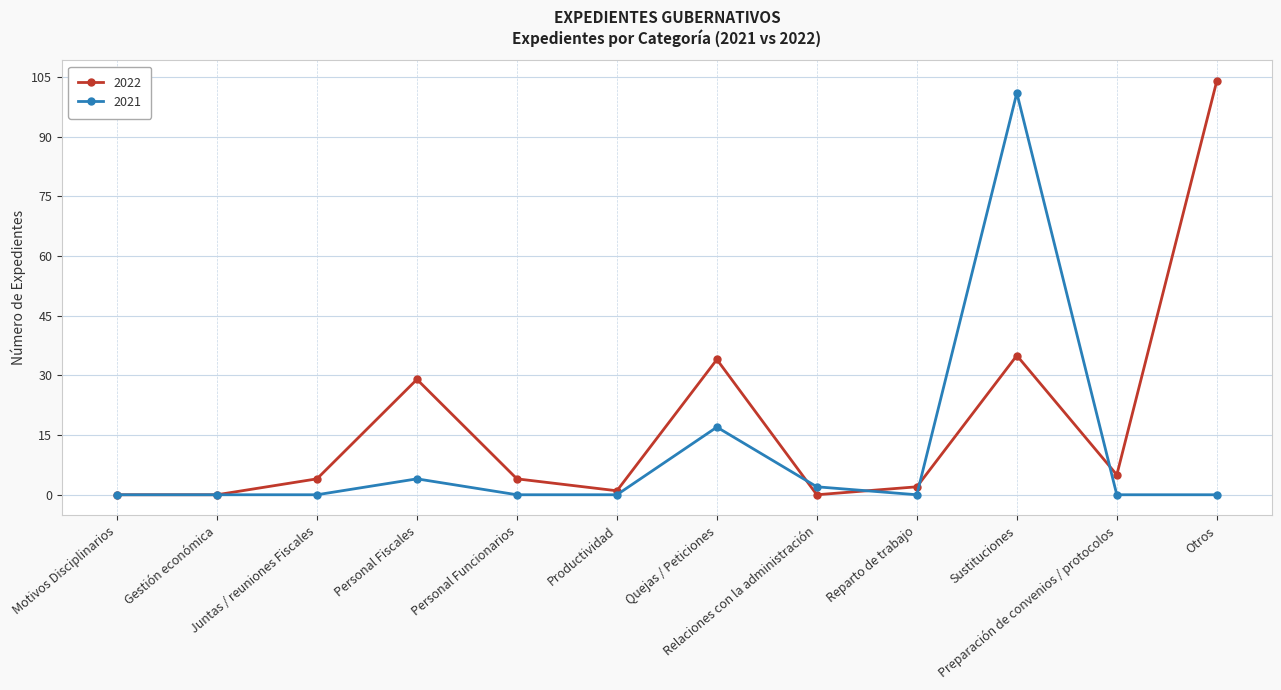

List the series in order of their peak value, highest first.

2022, 2021